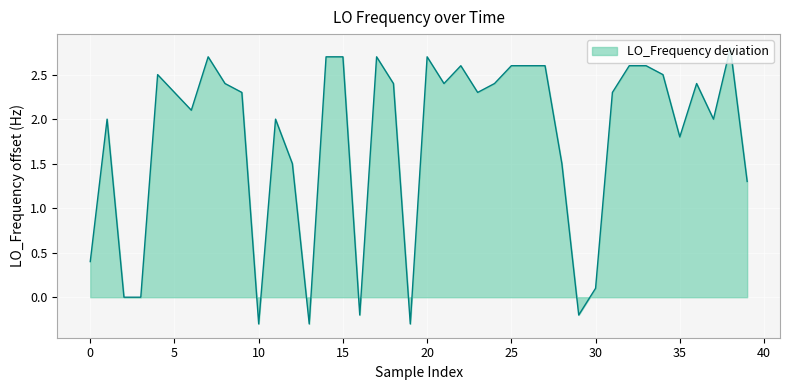

What is the maximum value shown in the chart?

2.8